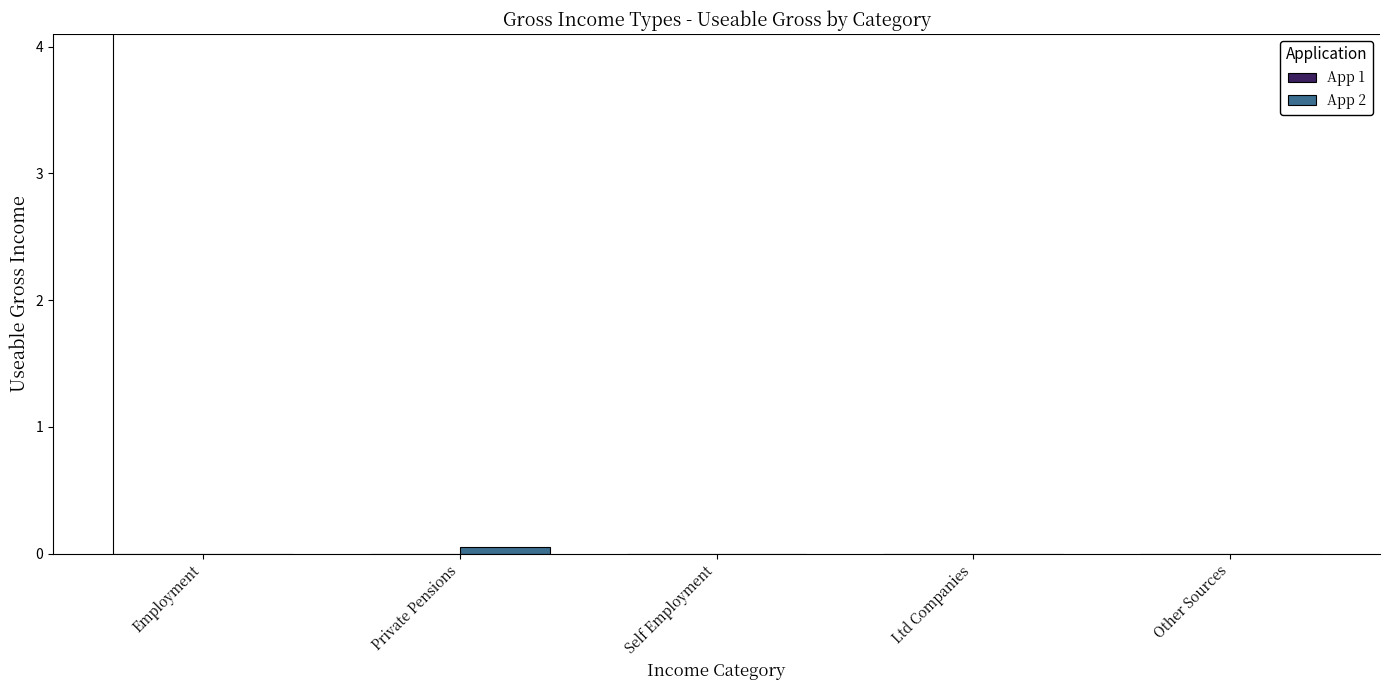

The value at Self Employment is 0.0. True or false?

True